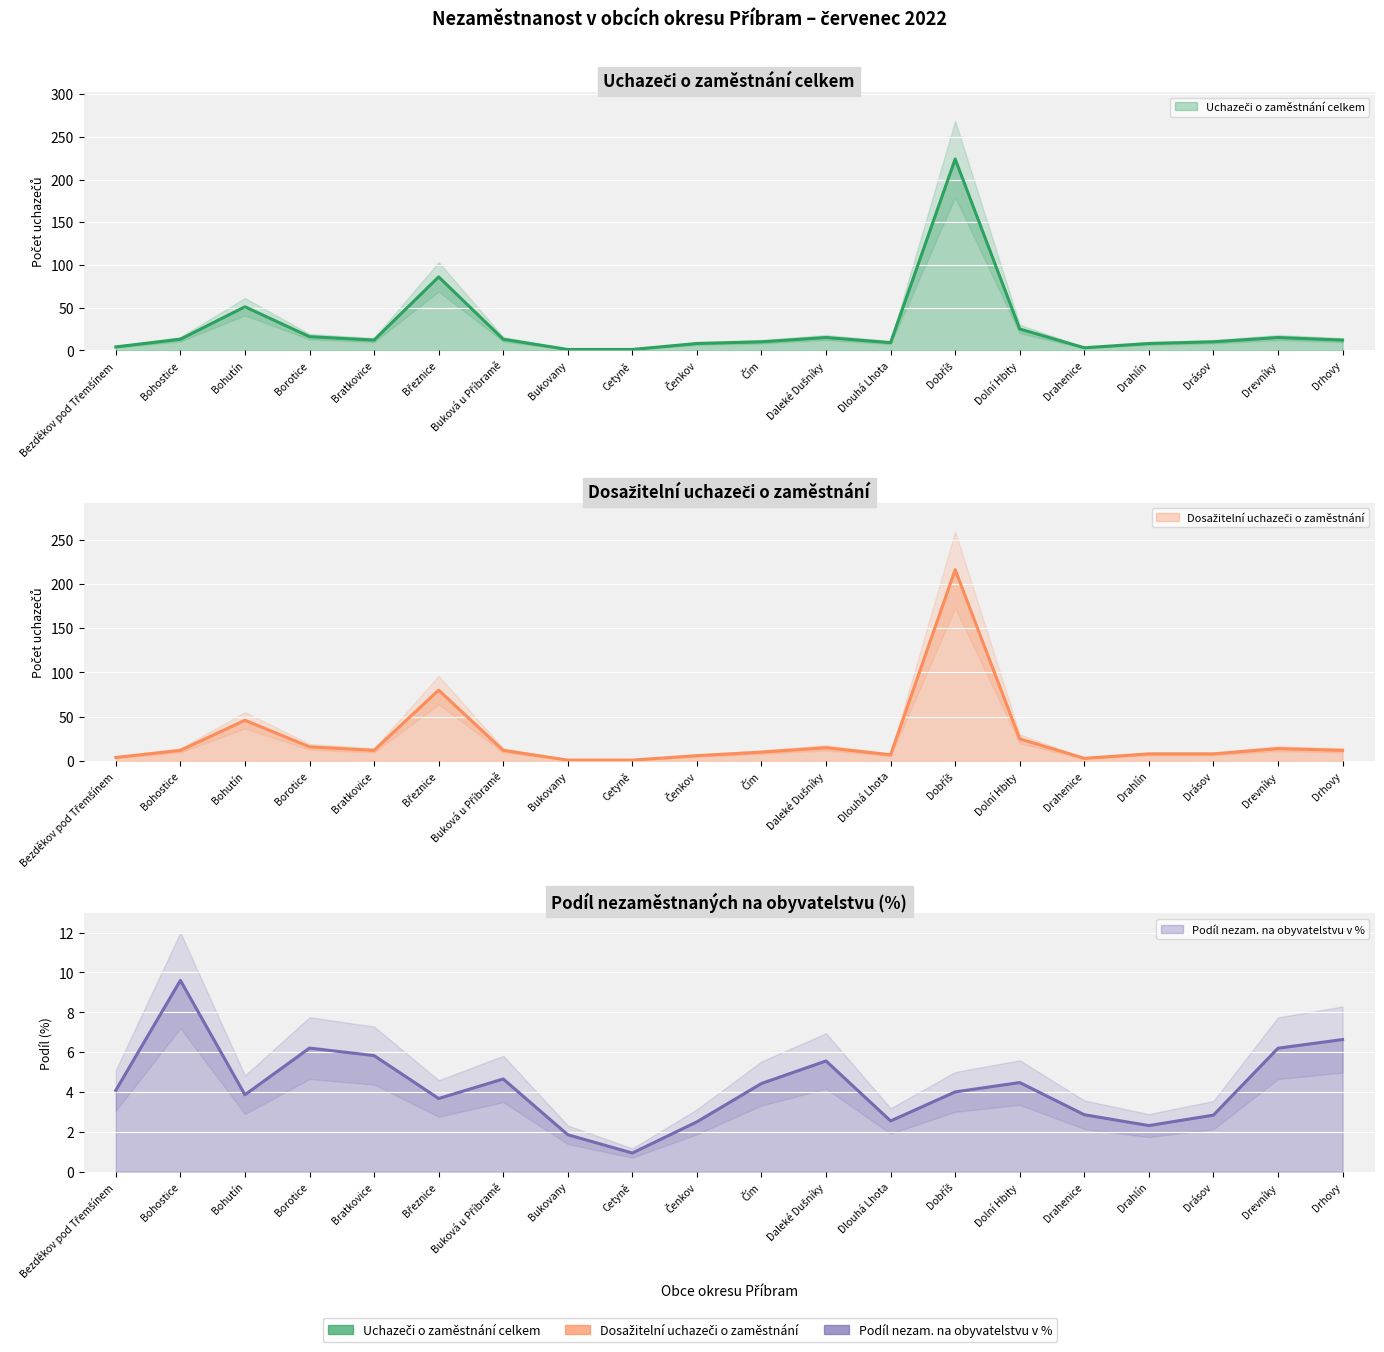

What are all the series names shown in the legend?

Uchazeči o zaměstnání celkem, Dosažitelní uchazeči o zaměstnání, Podíl nezam. na obyvatelstvu v %